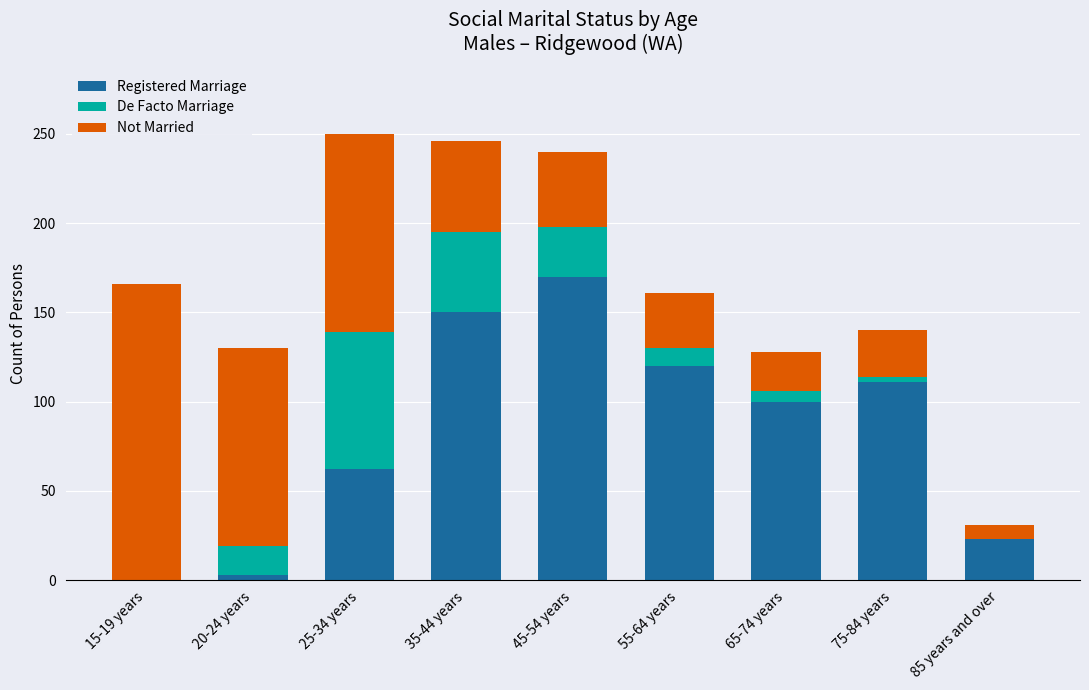

Is it true that Registered Marriage equals 284 at 45-54 years?

False